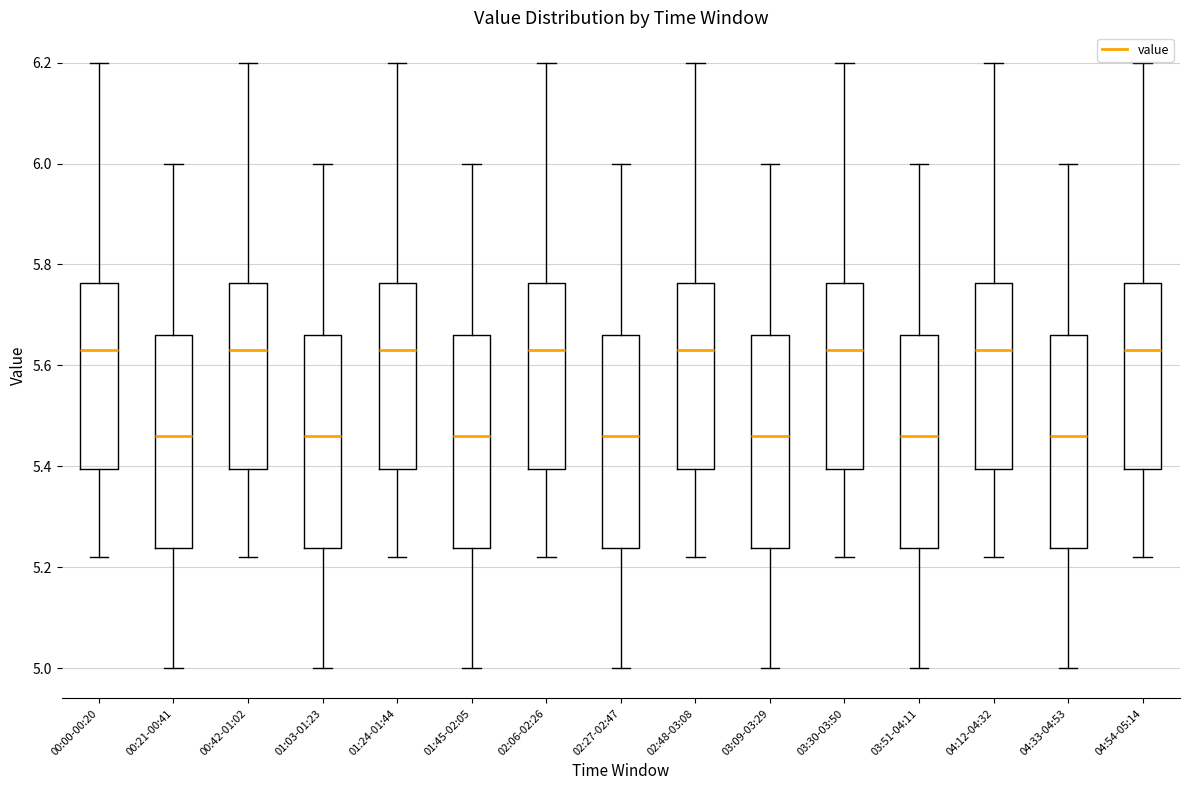

Reading left to right, read every box against the y-axis: the position of its median line, the range the box covers, and the ends of its whiskers. The values are not printed on the chart, so give them approximately, as read against the axis.

00:00-00:20: median 5.64, box 5.40 to 5.76, whiskers 5.22 to 6.20
00:21-00:41: median 5.46, box 5.24 to 5.66, whiskers 5.00 to 6.00
00:42-01:02: median 5.64, box 5.40 to 5.76, whiskers 5.22 to 6.20
01:03-01:23: median 5.46, box 5.24 to 5.66, whiskers 5.00 to 6.00
01:24-01:44: median 5.64, box 5.40 to 5.76, whiskers 5.22 to 6.20
01:45-02:05: median 5.46, box 5.24 to 5.66, whiskers 5.00 to 6.00
02:06-02:26: median 5.64, box 5.40 to 5.76, whiskers 5.22 to 6.20
02:27-02:47: median 5.46, box 5.24 to 5.66, whiskers 5.00 to 6.00
02:48-03:08: median 5.64, box 5.40 to 5.76, whiskers 5.22 to 6.20
03:09-03:29: median 5.46, box 5.24 to 5.66, whiskers 5.00 to 6.00
03:30-03:50: median 5.64, box 5.40 to 5.76, whiskers 5.22 to 6.20
03:51-04:11: median 5.46, box 5.24 to 5.66, whiskers 5.00 to 6.00
04:12-04:32: median 5.64, box 5.40 to 5.76, whiskers 5.22 to 6.20
04:33-04:53: median 5.46, box 5.24 to 5.66, whiskers 5.00 to 6.00
04:54-05:14: median 5.64, box 5.40 to 5.76, whiskers 5.22 to 6.20